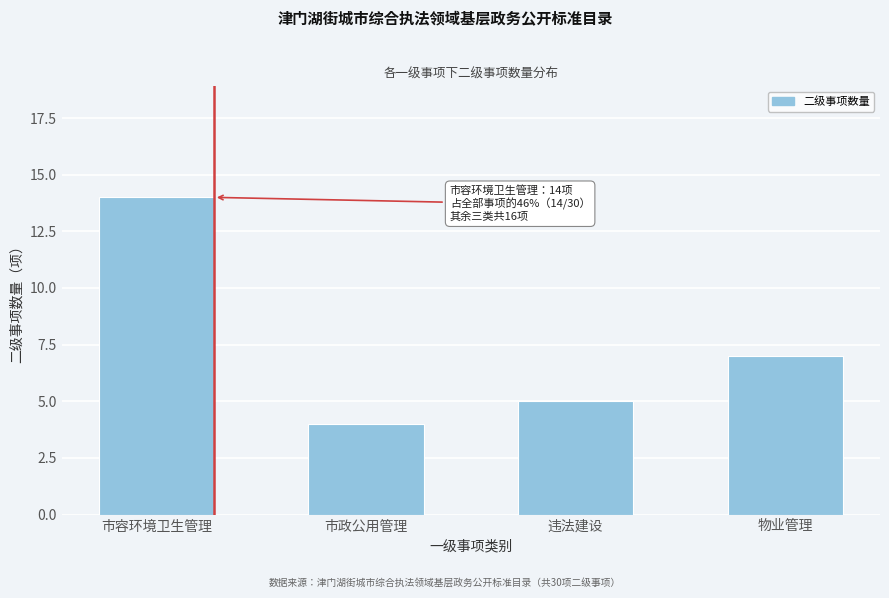

Reading left to right, what are all the values shown in this chart?

14	4	5	7